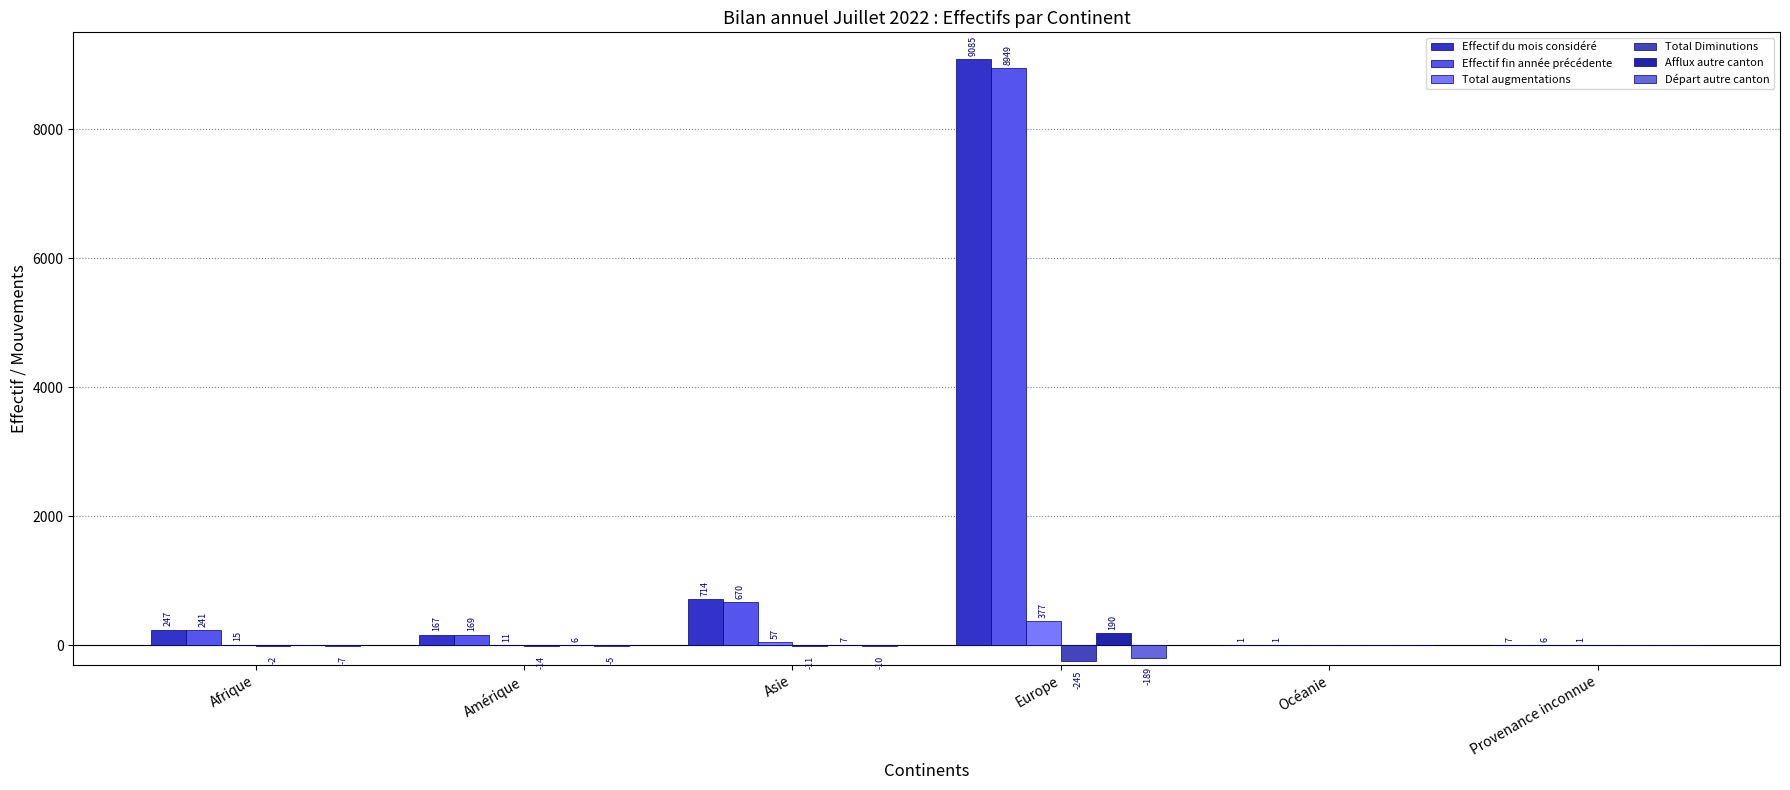

Reading left to right, extract all data points from this chart.

Effectif du mois considéré: 247	167	714	9085	1	7
Effectif fin année précédente: 241	169	670	8949	1	6
Total augmentations: 15	11	57	377	0	1
Total Diminutions: -2	-14	-11	-245	0	0
Afflux autre canton: 0	6	7	190	0	0
Départ autre canton: -7	-5	-10	-189	0	0